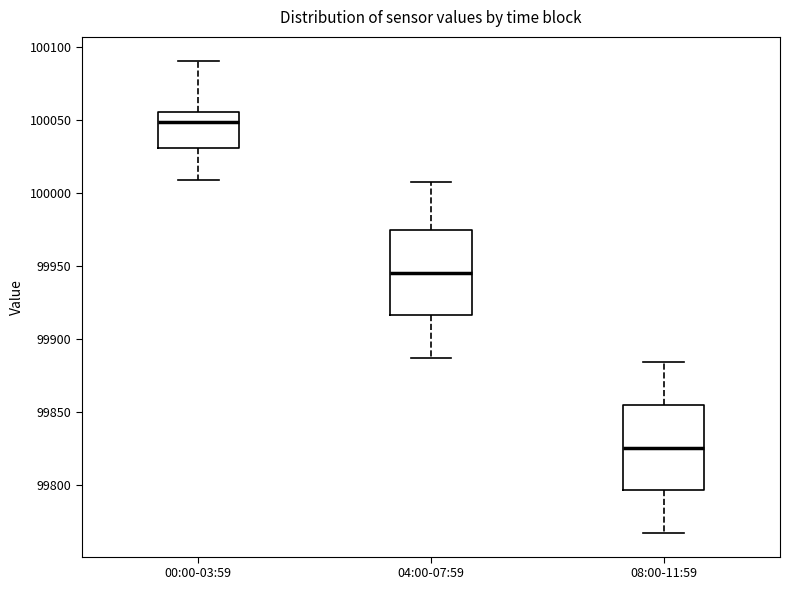

Where does the lower whisker of the box for 00:00-03:59 end on the y-axis? The values are not printed on the chart, so give them approximately, as read against the axis.

100010